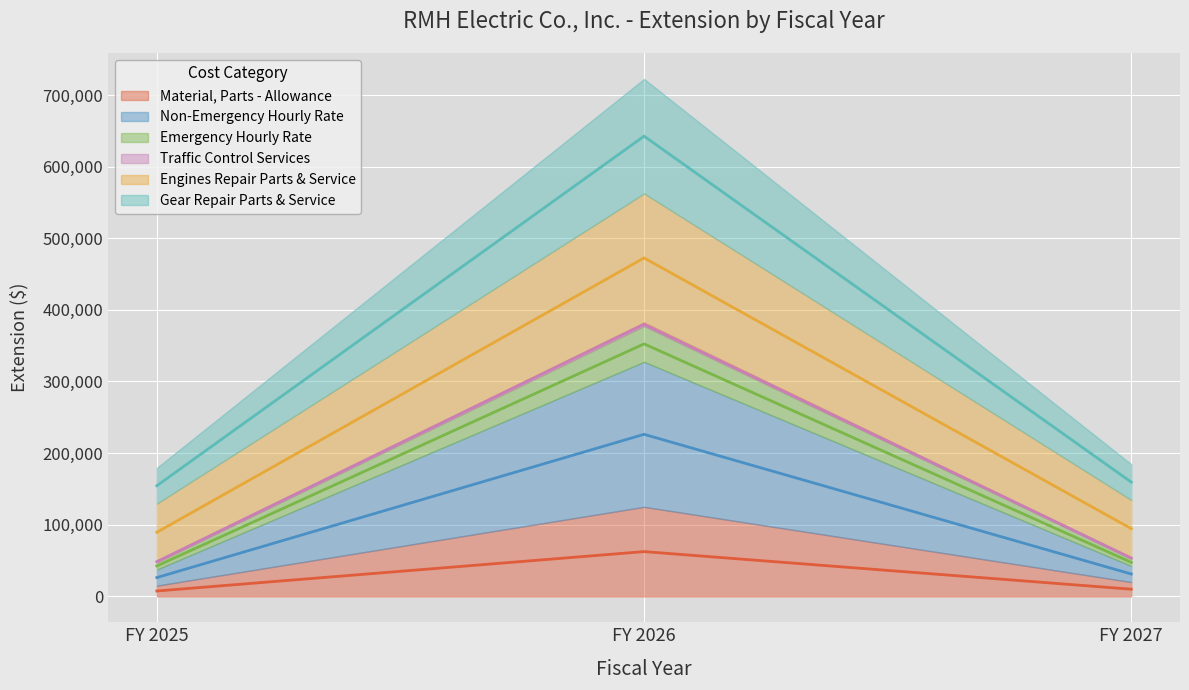

Which series has the widest spread of values?

Non-Emergency Hourly Rate